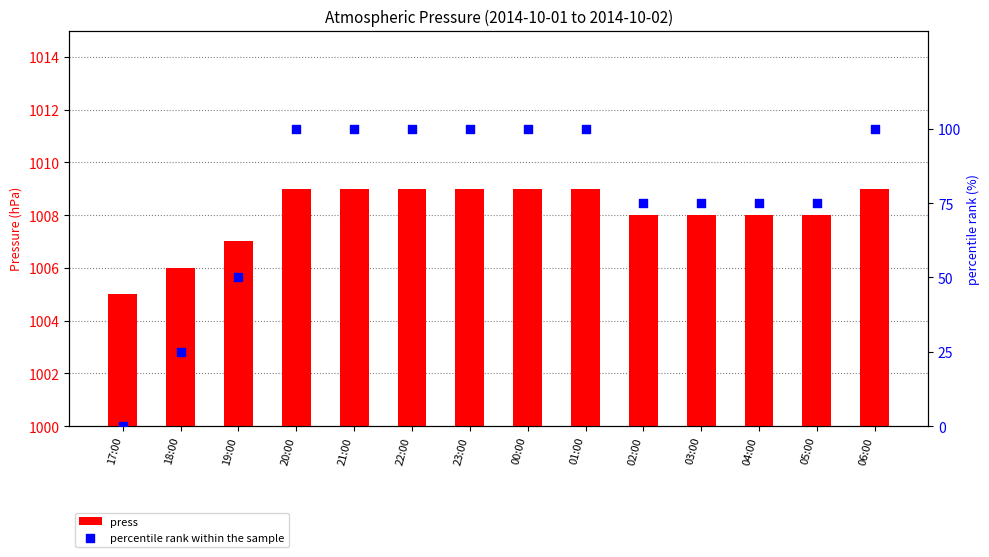

At which category is the sum across all series the highest?

20:00